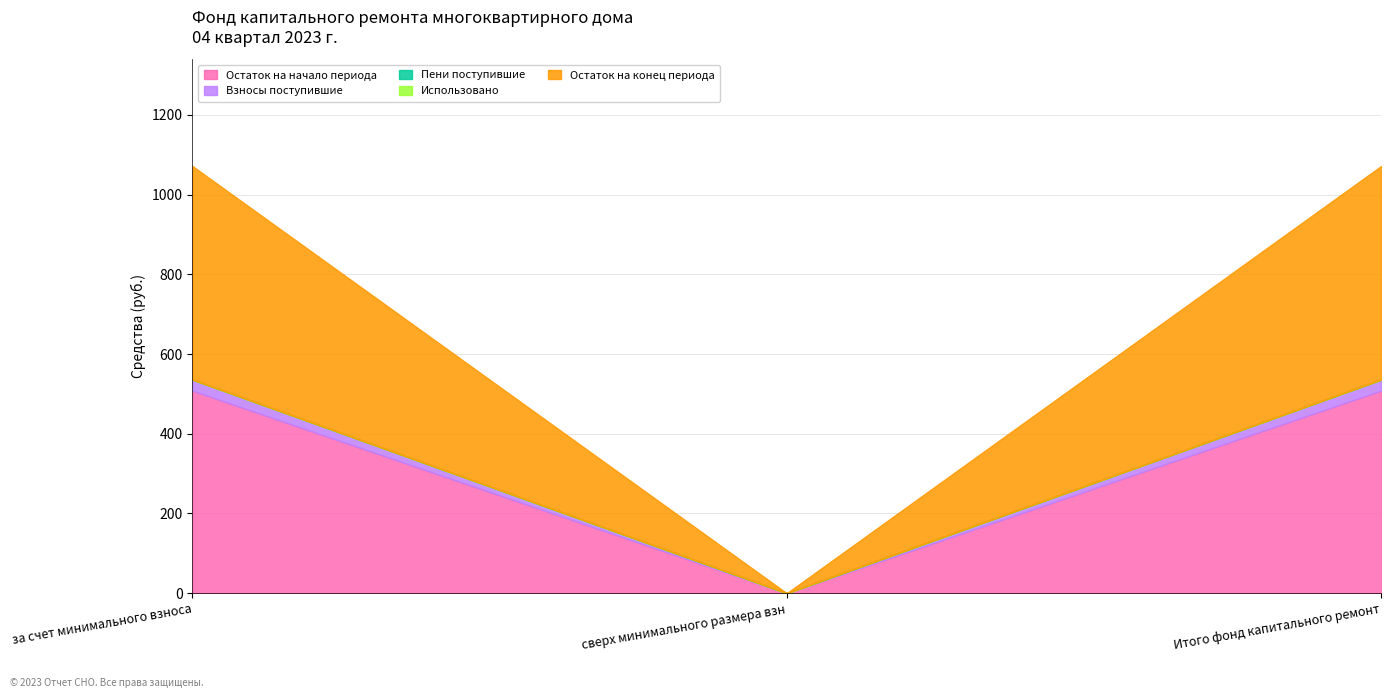

Reading left to right, extract all data points from this chart.

Остаток на начало периода: 507.9	0.0	507.9
Взносы поступившие: 27.8	0.0	27.8
Пени поступившие: 0.0	0.0	0.0
Использовано: 0.0	0.0	0.0
Остаток на конец периода: 535.8	0.0	535.8